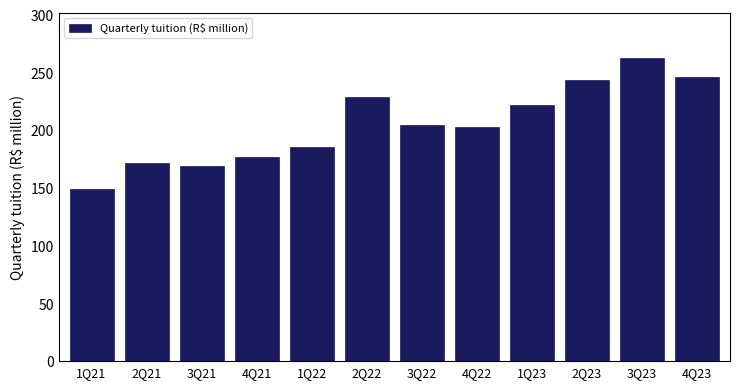

Reading right to left, list all the values displayed in this chart.

4Q23=246.4	3Q23=262.6	2Q23=243.4	1Q23=221.5	4Q22=202.6	3Q22=204.9	2Q22=228.4	1Q22=185.4	4Q21=176.6	3Q21=168.9	2Q21=171.2	1Q21=149.2